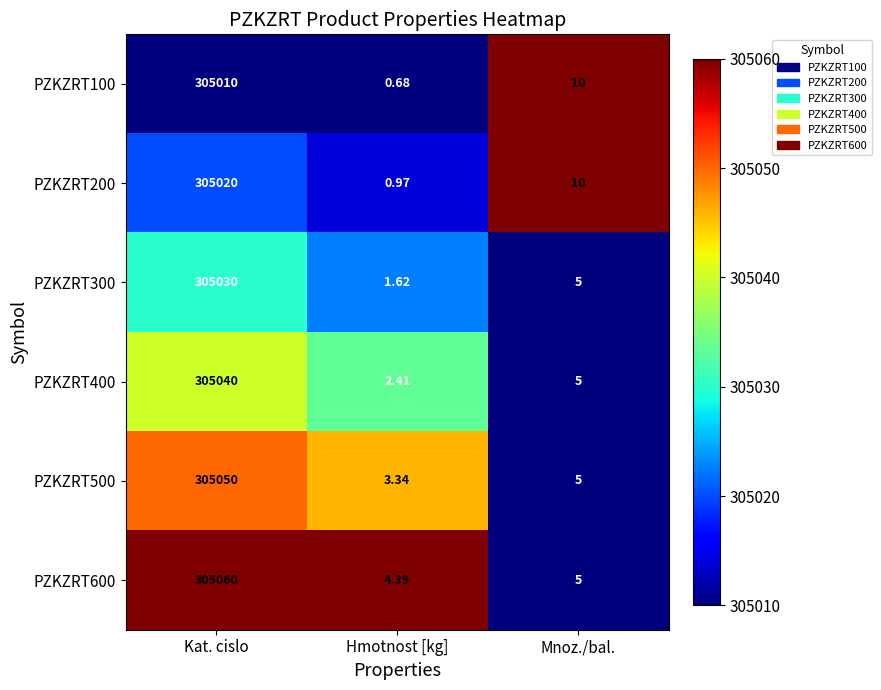

Rank the series by their maximum value, from lowest to highest.

PZKZRT100, PZKZRT200, PZKZRT300, PZKZRT400, PZKZRT500, PZKZRT600